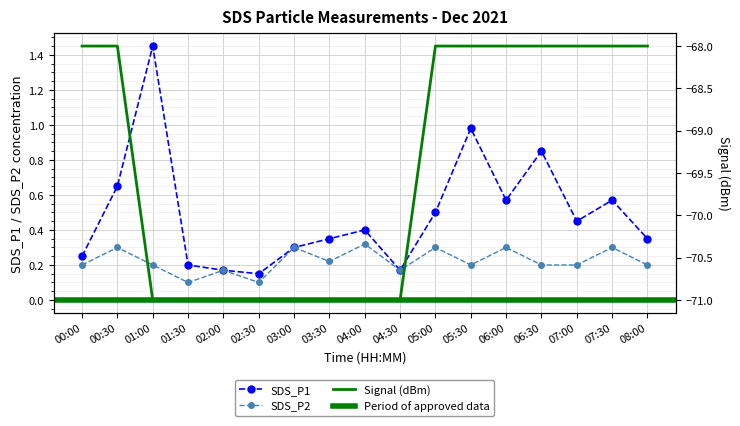

True or false: SDS_P2 has more than 1 points higher than both neighbors.

True